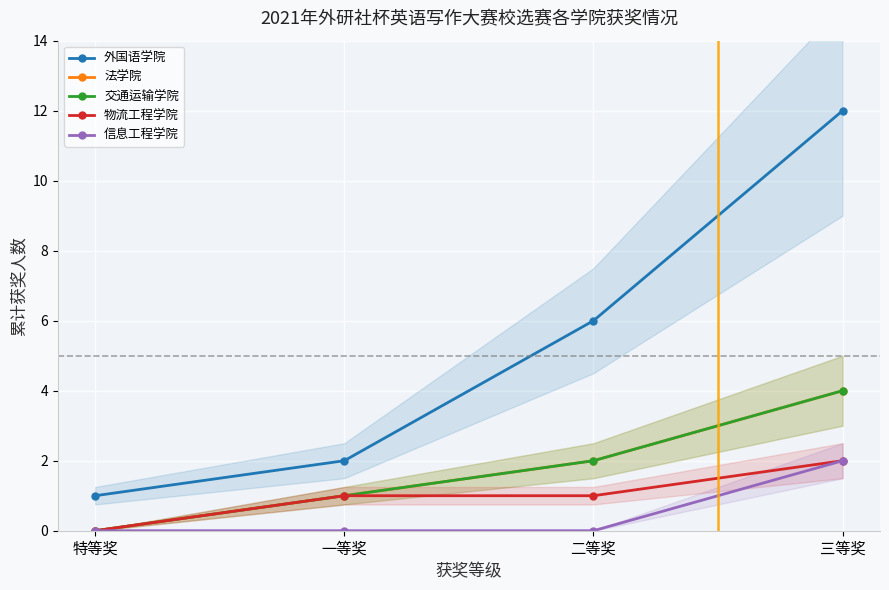

Rank the categories by 交通运输学院 value from lowest to highest.

特等奖, 一等奖, 二等奖, 三等奖